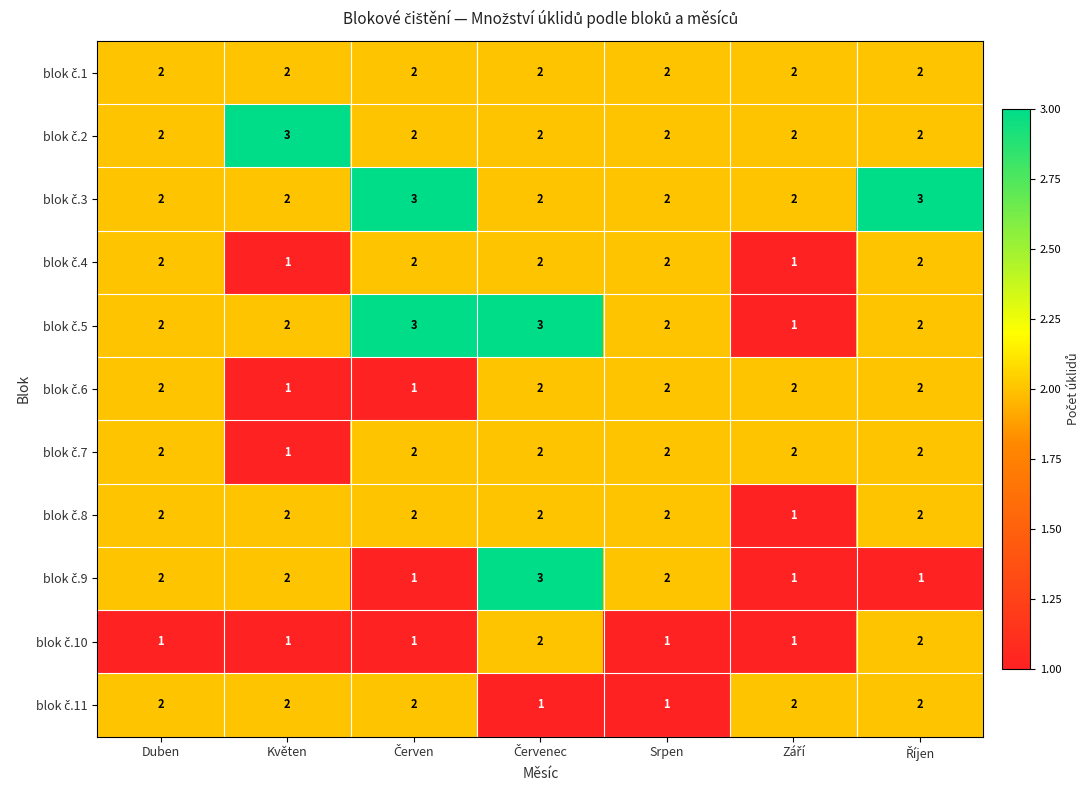

At how many categories does at least one series exceed 1?

7